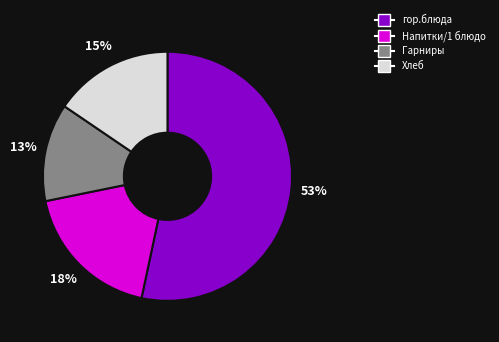

Does any single category account for the majority?

Yes